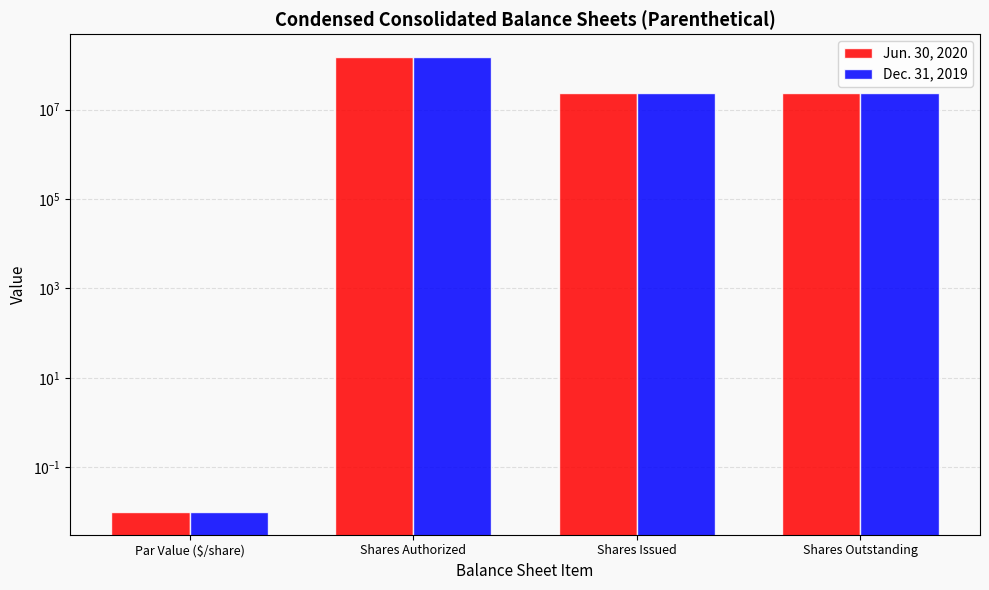

What is the difference between the Jun. 30, 2020 values at Par Value ($/share) and Shares Issued?

23243476.0